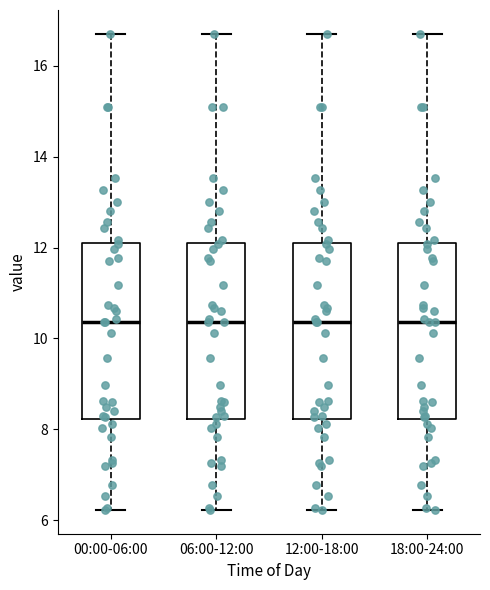

Reading left to right, transcribe this box plot: for each box, give where its median line is, the range the box spans, and where its two whiskers end, as read against the y-axis. The values are not printed on the chart, so give them approximately, as read against the axis.

00:00-06:00: median 10.4, box 8.2 to 12.0, whiskers 6.2 to 16.8
06:00-12:00: median 10.4, box 8.2 to 12.0, whiskers 6.2 to 16.8
12:00-18:00: median 10.4, box 8.2 to 12.0, whiskers 6.2 to 16.8
18:00-24:00: median 10.4, box 8.2 to 12.0, whiskers 6.2 to 16.8